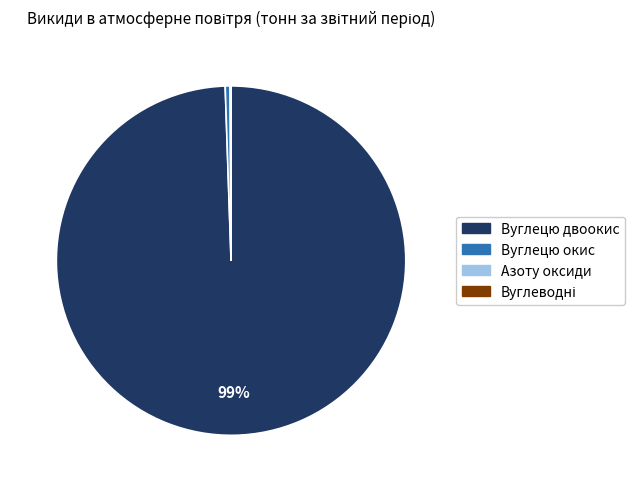

What is the largest slice in the pie chart?

Вуглецю двоокис